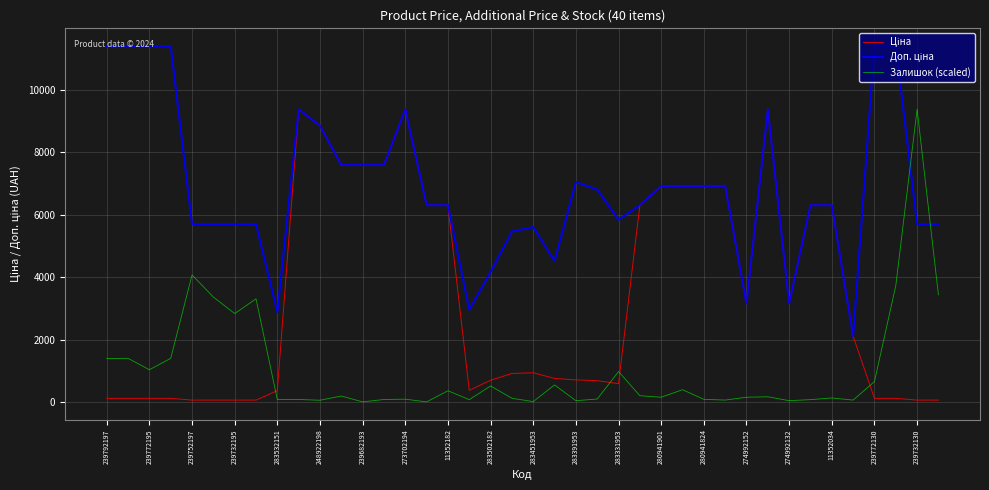

What is the maximum value shown in the chart?

11410.0